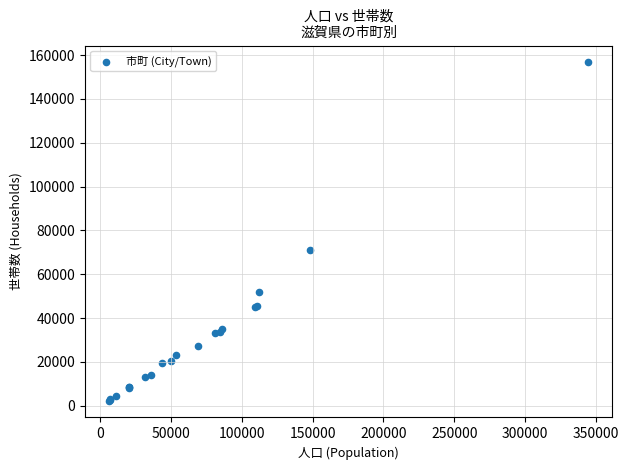

What Y value in the scatter plot is closest to 79490?

70921